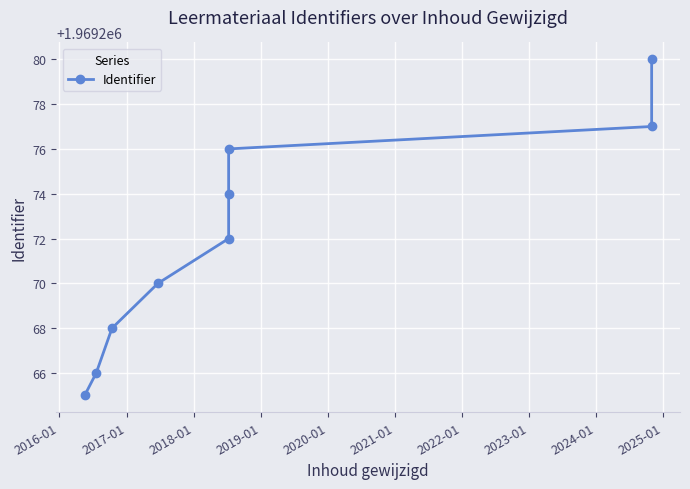

What is the difference between the maximum and minimum values?

15